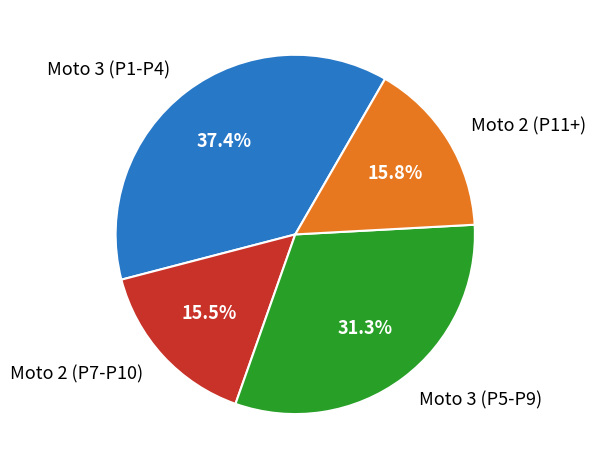

Is the sum of Moto 2 (P11+) and Moto 2 (P7-P10) greater than half?

No